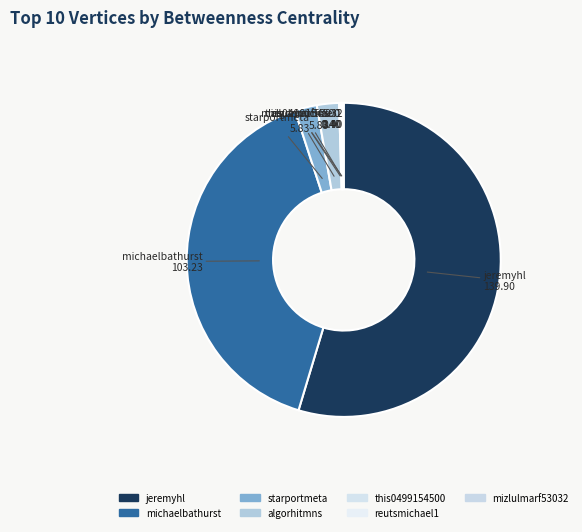

Combined, do jeremyhl and michaelbathurst account for over 50%?

Yes